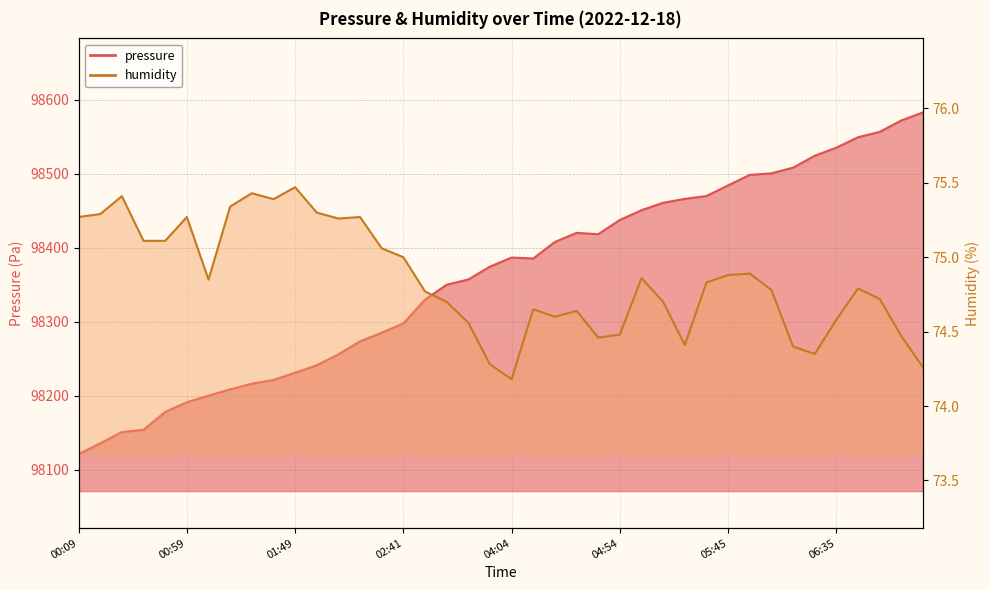

Is it true that humidity equals 75.1 at 00:39?

True